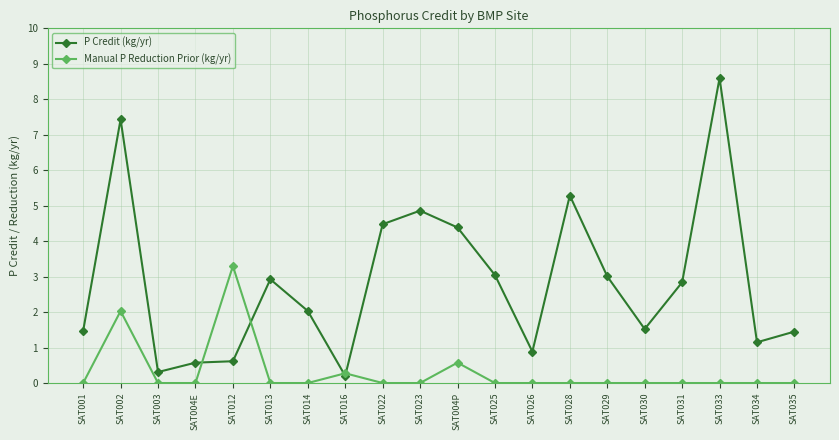

Which series ends up on top after the final intersection of P Credit (kg/yr) and Manual P Reduction Prior (kg/yr)?

P Credit (kg/yr)